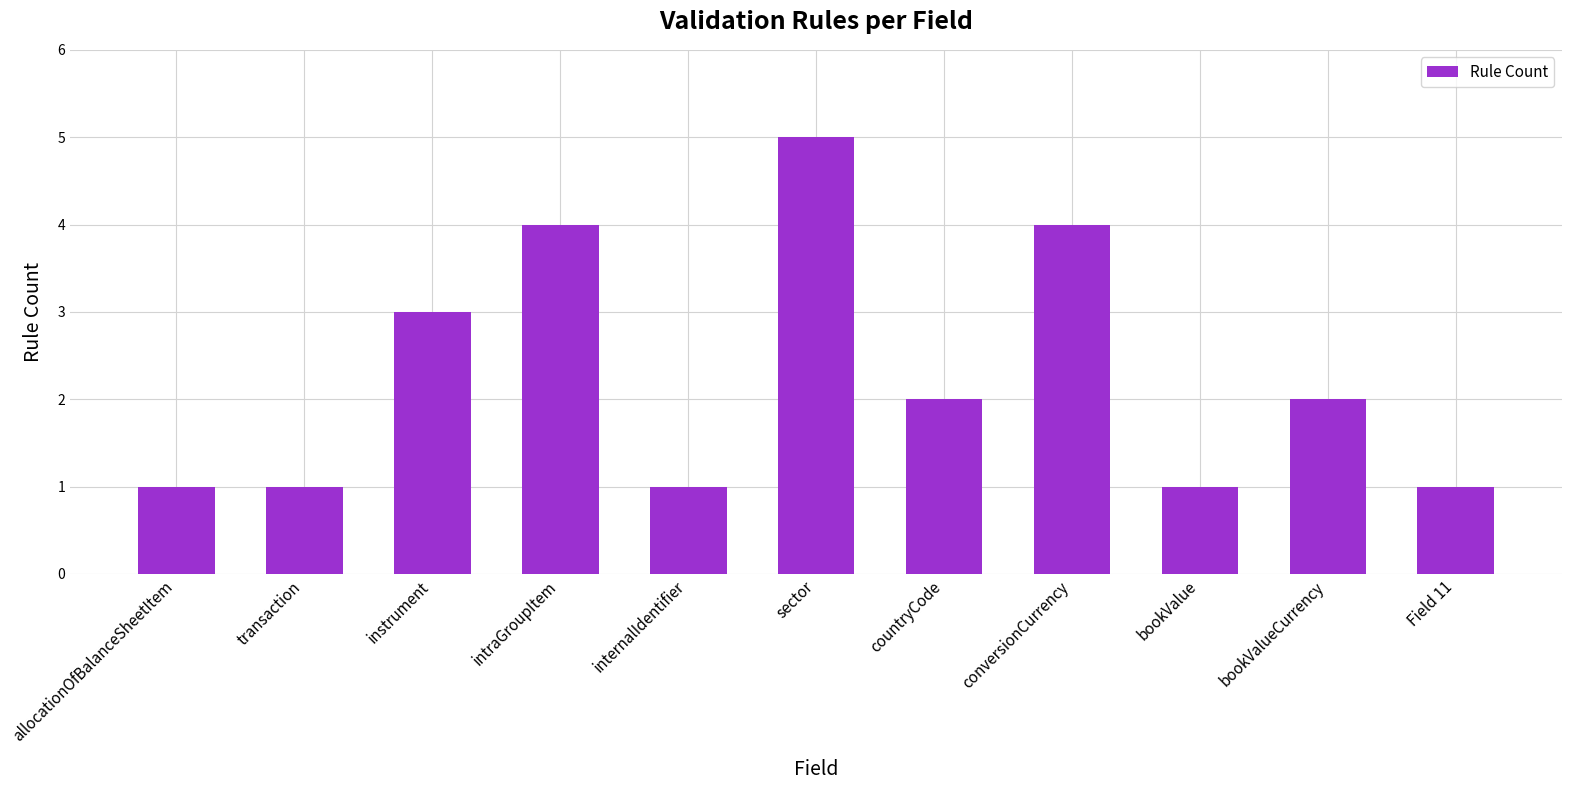

What is the maximum value shown in the chart?

5